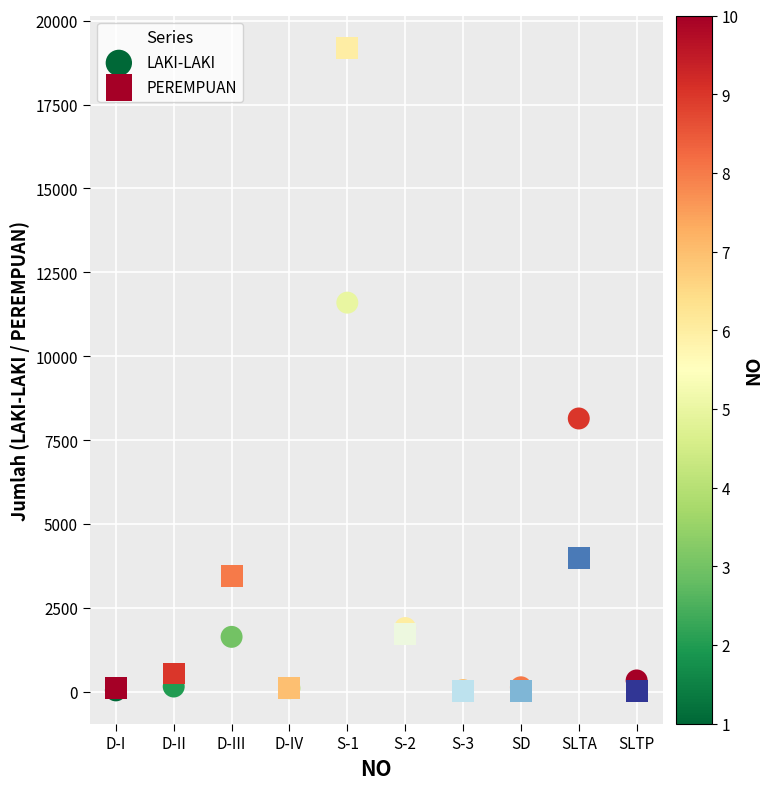

Which series has the largest Y range (max minus min)?

PEREMPUAN